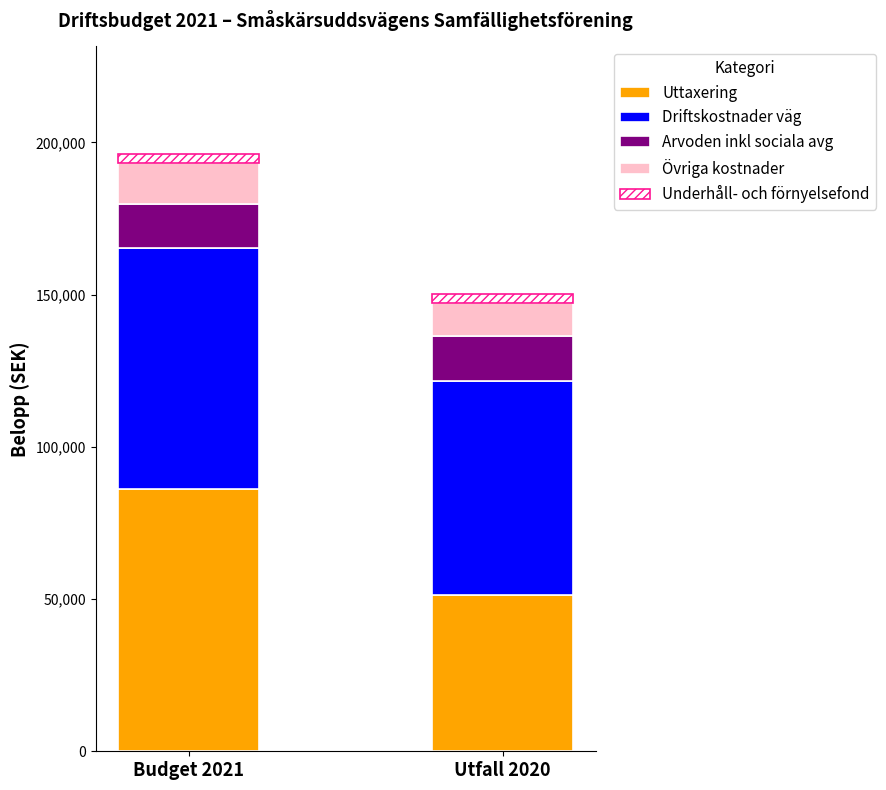

List the labels in order of Uttaxering value, largest first.

Budget 2021, Utfall 2020